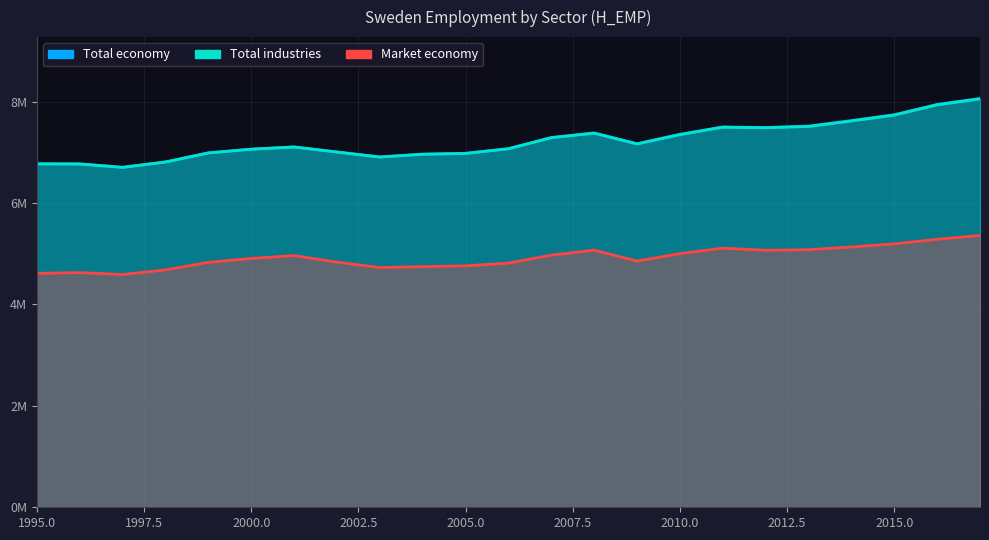

Is it true that Total industries equals 7.0 at 2004?

True